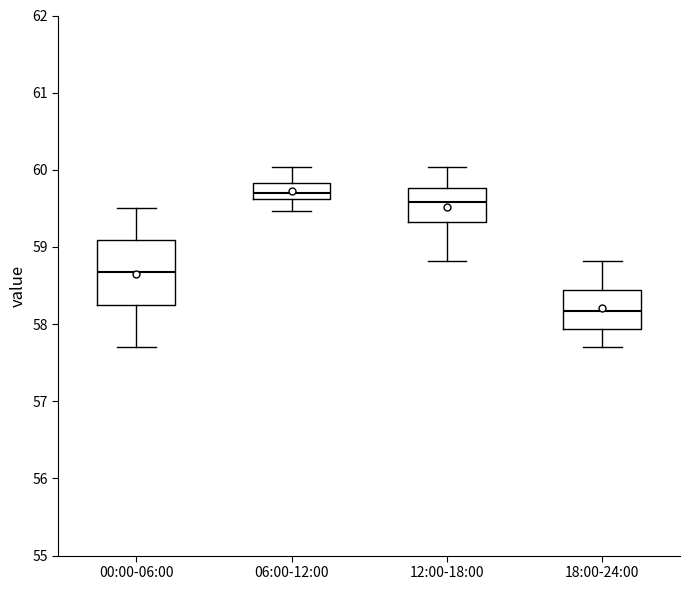

Reading left to right, transcribe this box plot: for each box, give where its median line is, the range the box spans, and where its two whiskers end, as read against the y-axis. The values are not printed on the chart, so give them approximately, as read against the axis.

00:00-06:00: median 58.7, box 58.2 to 59.1, whiskers 57.7 to 59.5
06:00-12:00: median 59.7, box 59.6 to 59.8, whiskers 59.5 to 60.0
12:00-18:00: median 59.6, box 59.3 to 59.8, whiskers 58.8 to 60.0
18:00-24:00: median 58.2, box 57.9 to 58.4, whiskers 57.7 to 58.8